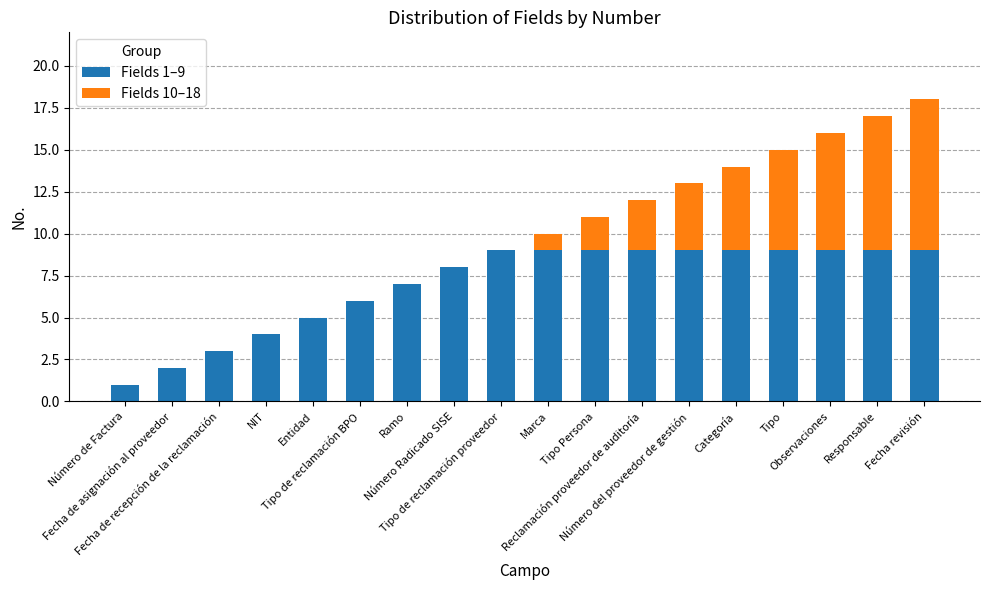

Are the bars grouped side by side (vs. stacked)?

No